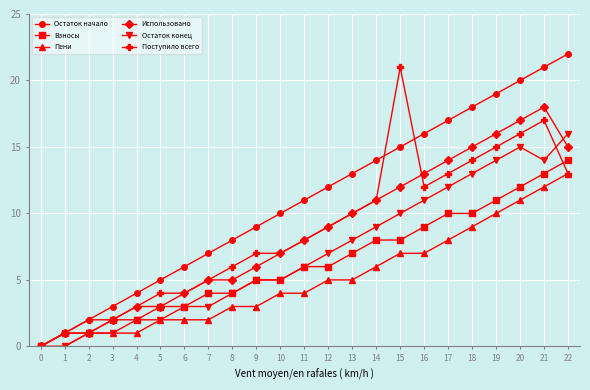

Which category has the highest value across all series?

22